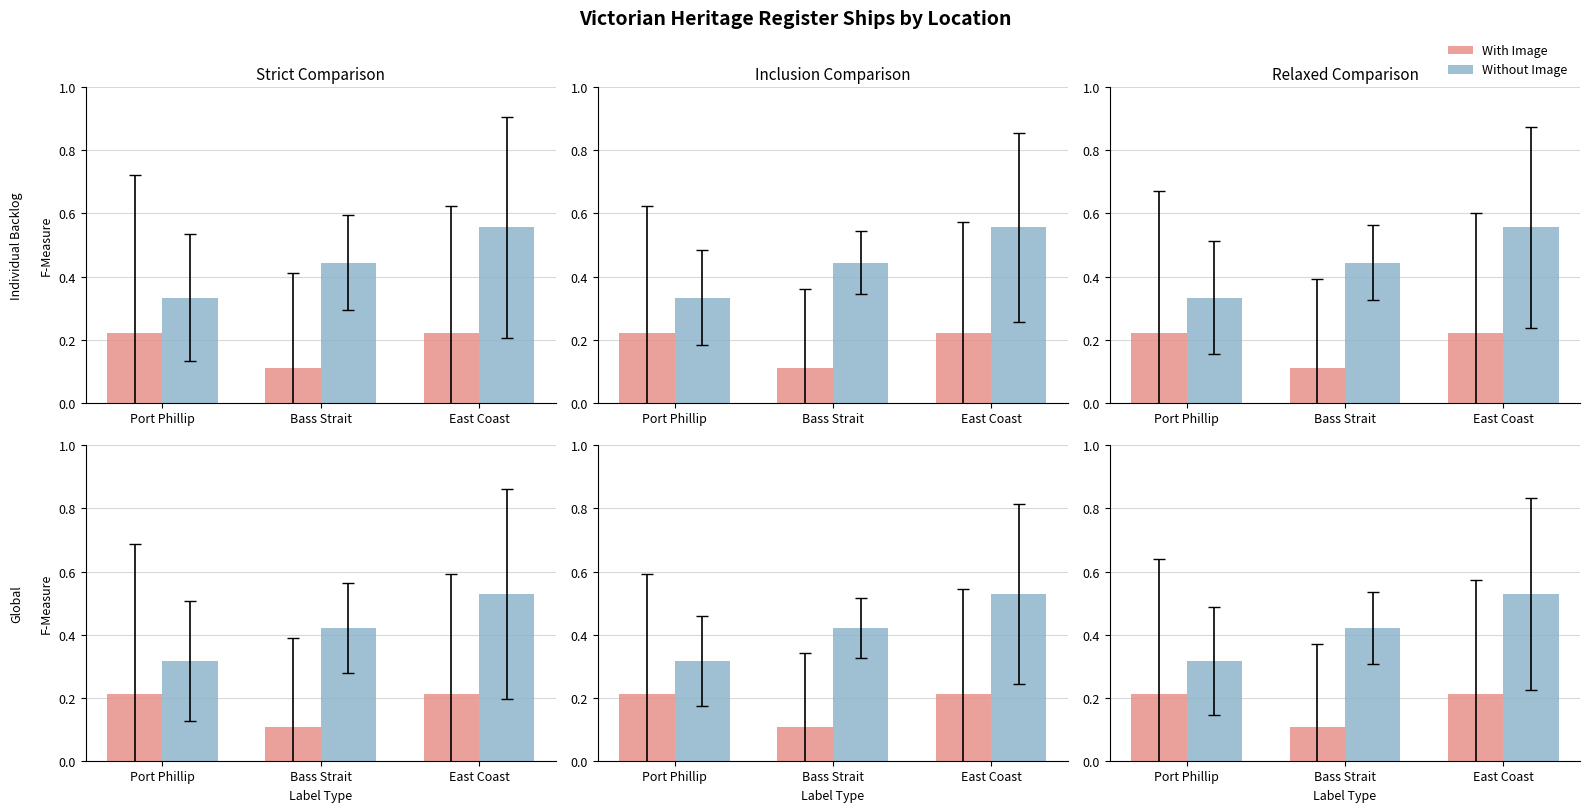

What is the label of the 2nd bar from the left?

Bass Strait